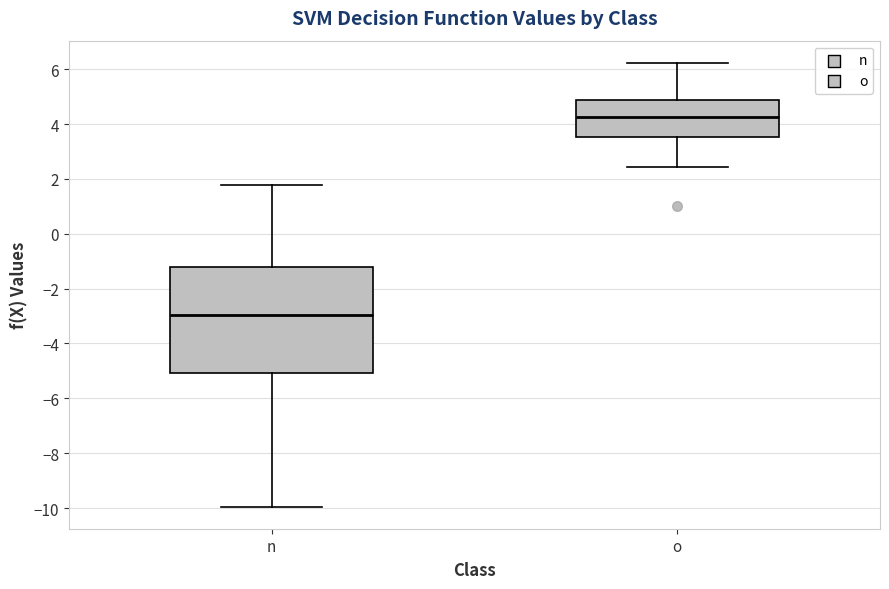

Reading left to right, read every box against the y-axis: the position of its median line, the range the box covers, and the ends of its whiskers. The values are not printed on the chart, so give them approximately, as read against the axis.

n: median -3.0, box -5.0 to -1.2, whiskers -10.0 to 1.8
o: median 4.2, box 3.6 to 4.8, whiskers 2.4 to 6.2